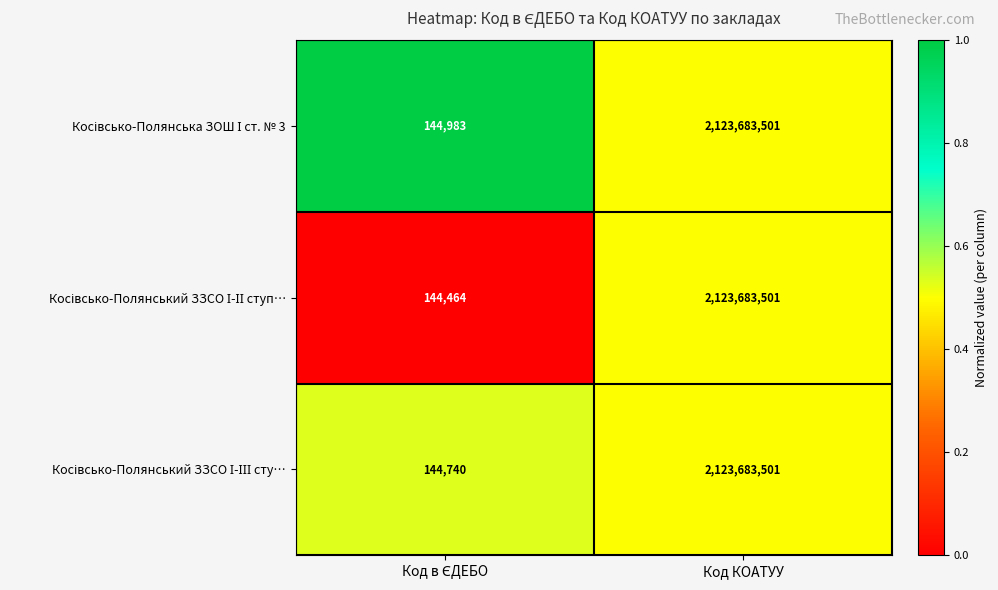

What is the total value across all series at Код КОАТУУ?

6371050503